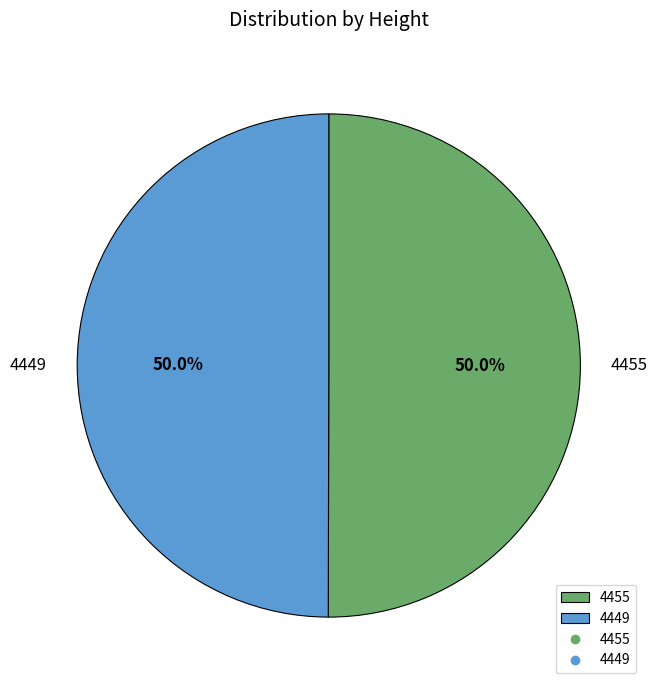

Approximately how many times larger is the value at 4455 compared to 4449?

1.0